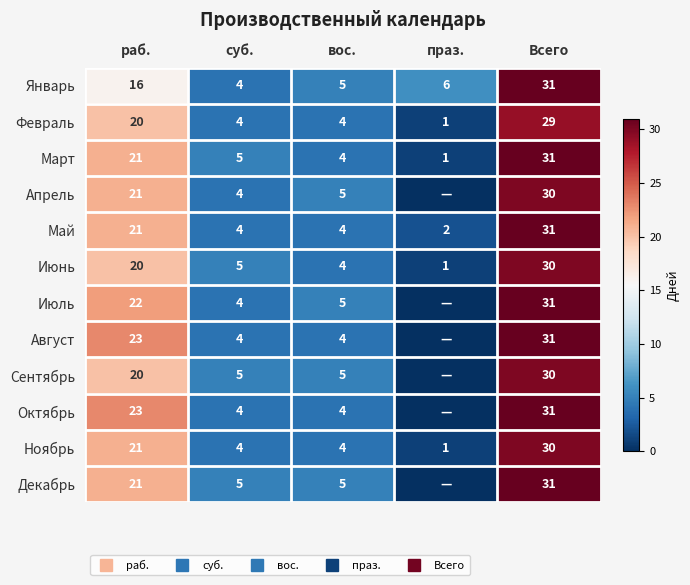

At праз., list the series in order from largest to smallest.

Январь, Май, Февраль, Март, Июнь, Ноябрь, Апрель, Июль, Август, Сентябрь, Октябрь, Декабрь